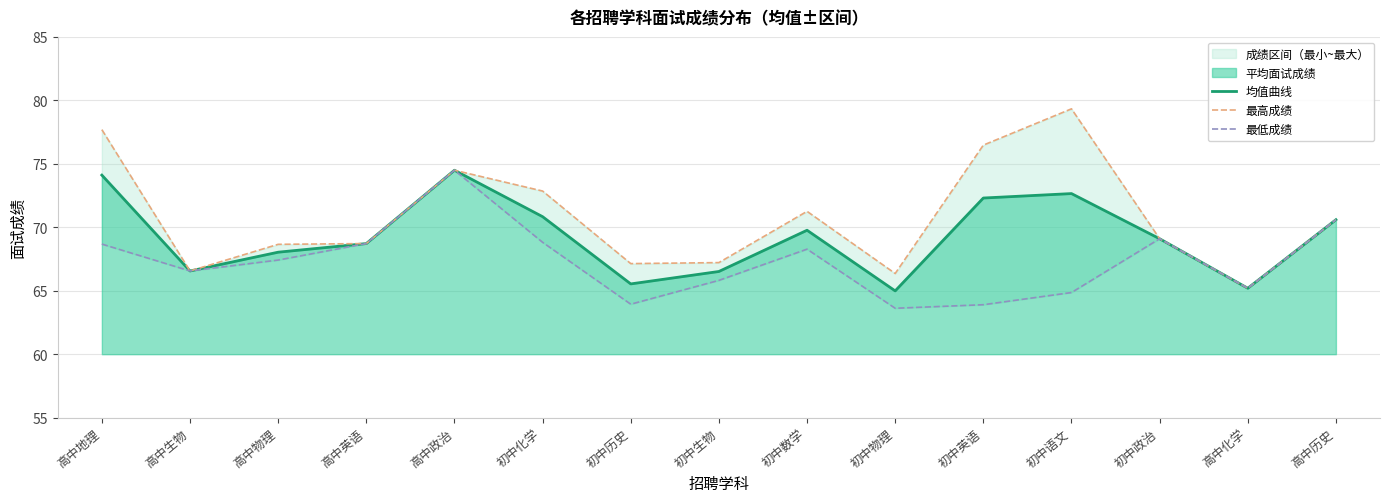

At 初中历史, list the series in order from smallest to largest.

最低成绩, 均值曲线, 最高成绩